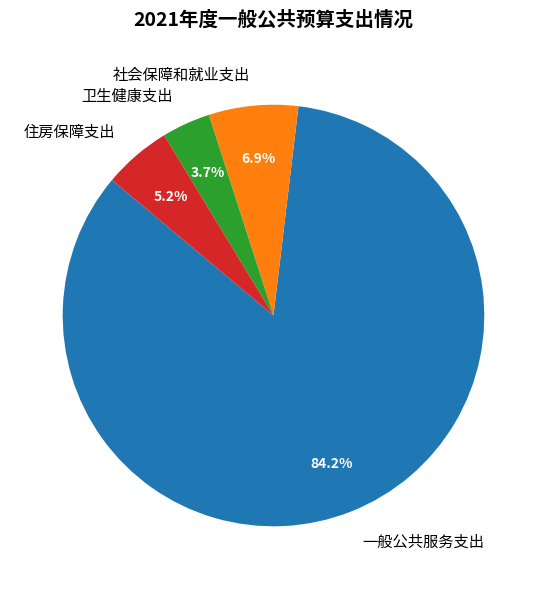

Is there a majority slice in this chart?

Yes